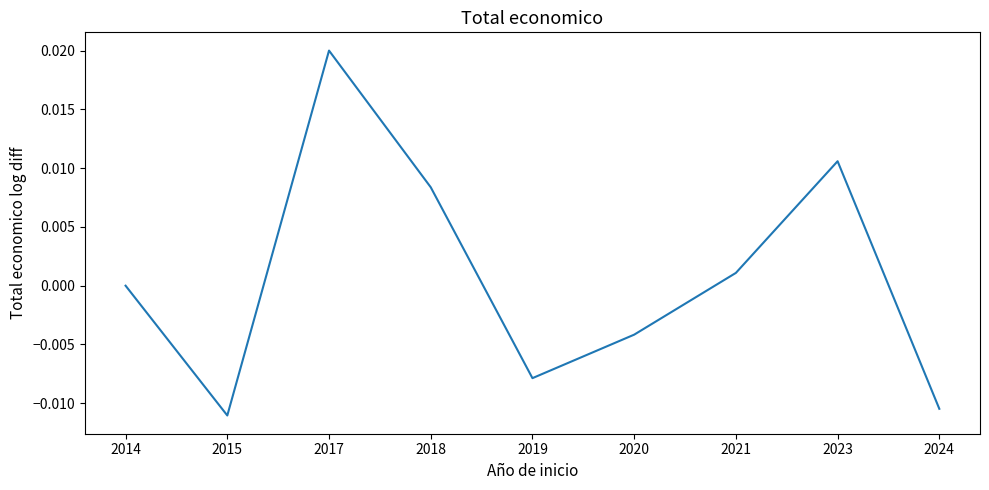

At which category does the data reach its first local peak?

2017